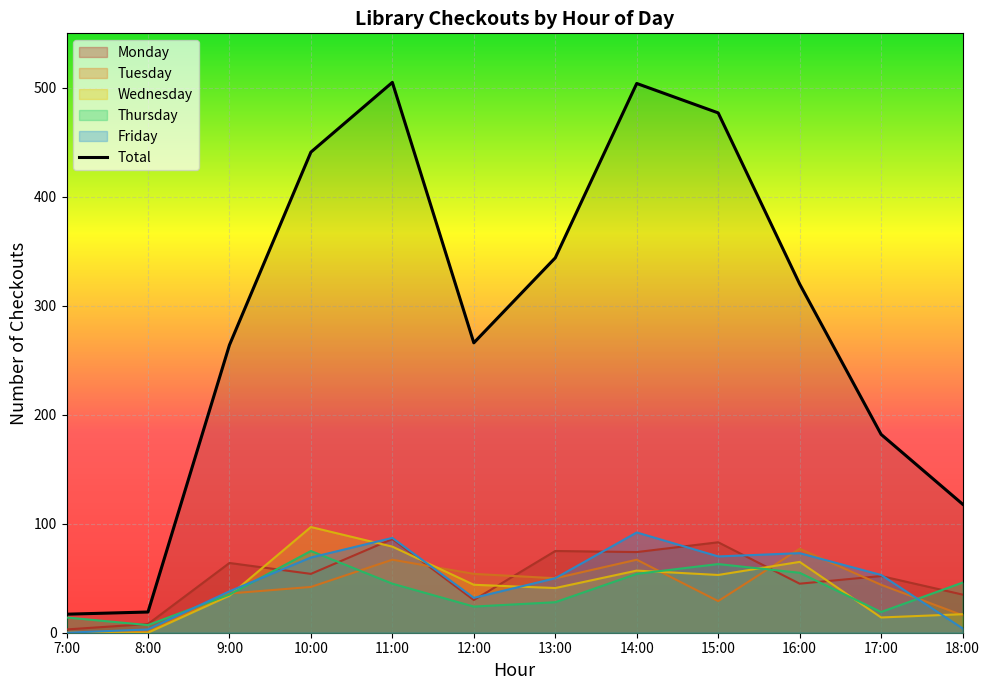

Which series has the widest spread of values?

Total